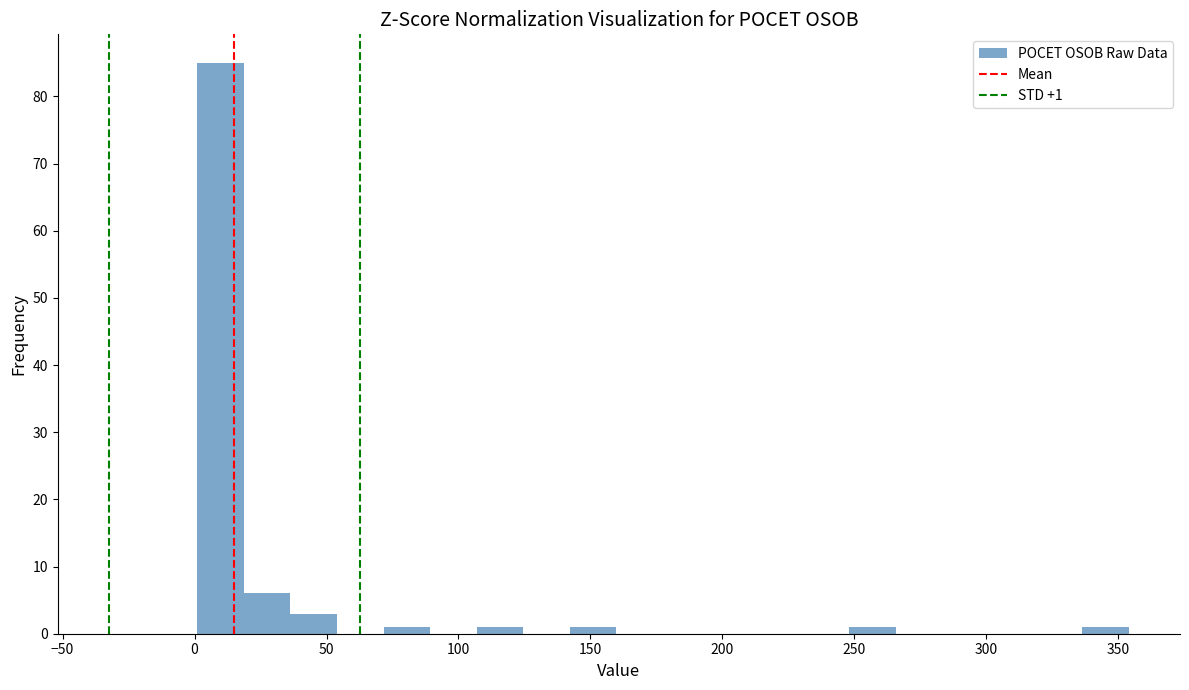

Read against the x-axis, roughly where is the centre of the tallest bar?

10